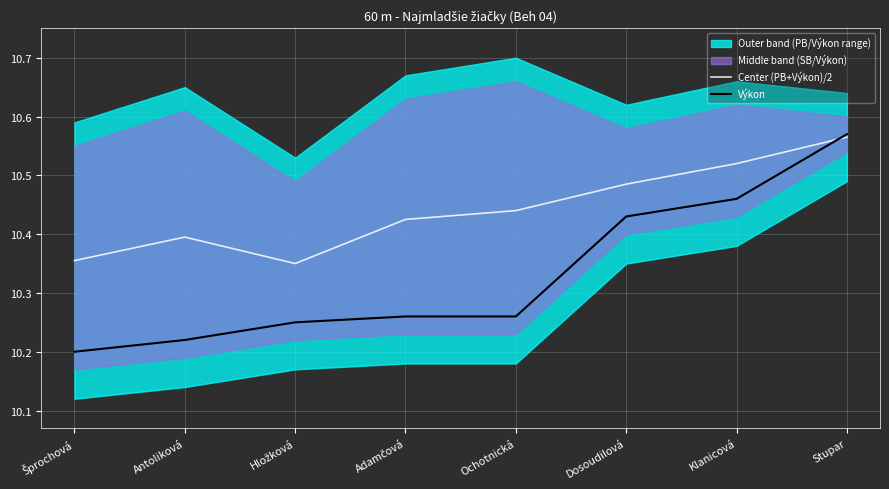

After their last crossing, which series has the higher values: Center (PB+Výkon)/2 or Výkon?

Výkon